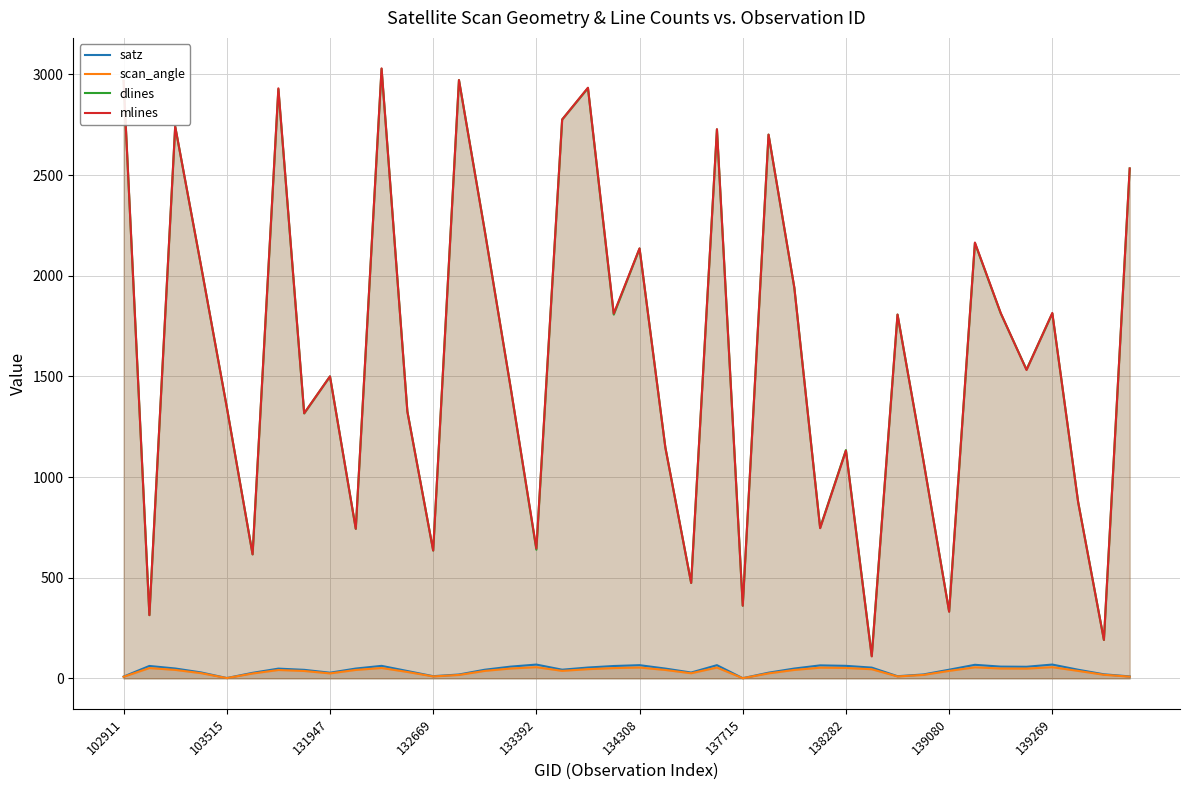

Where is dlines nearest to the value 1569?

35